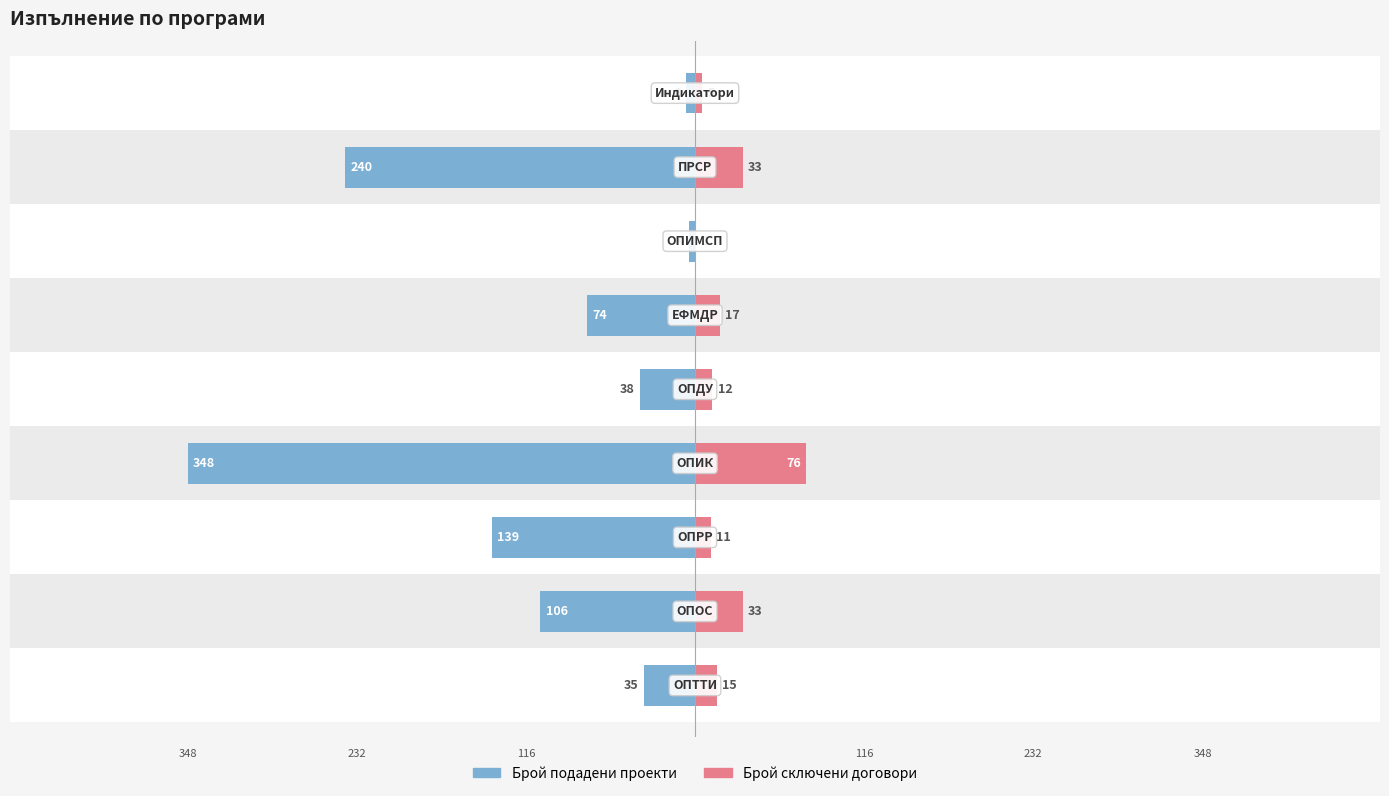

How many series are shown in this chart?

2